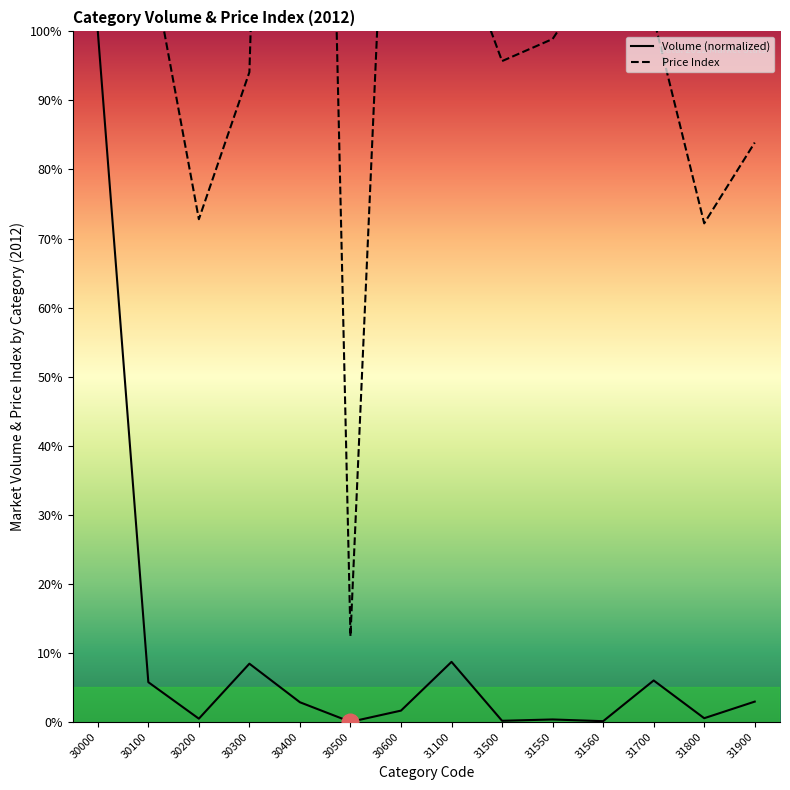

True or false: Volume and Price Index cross at least once.

False